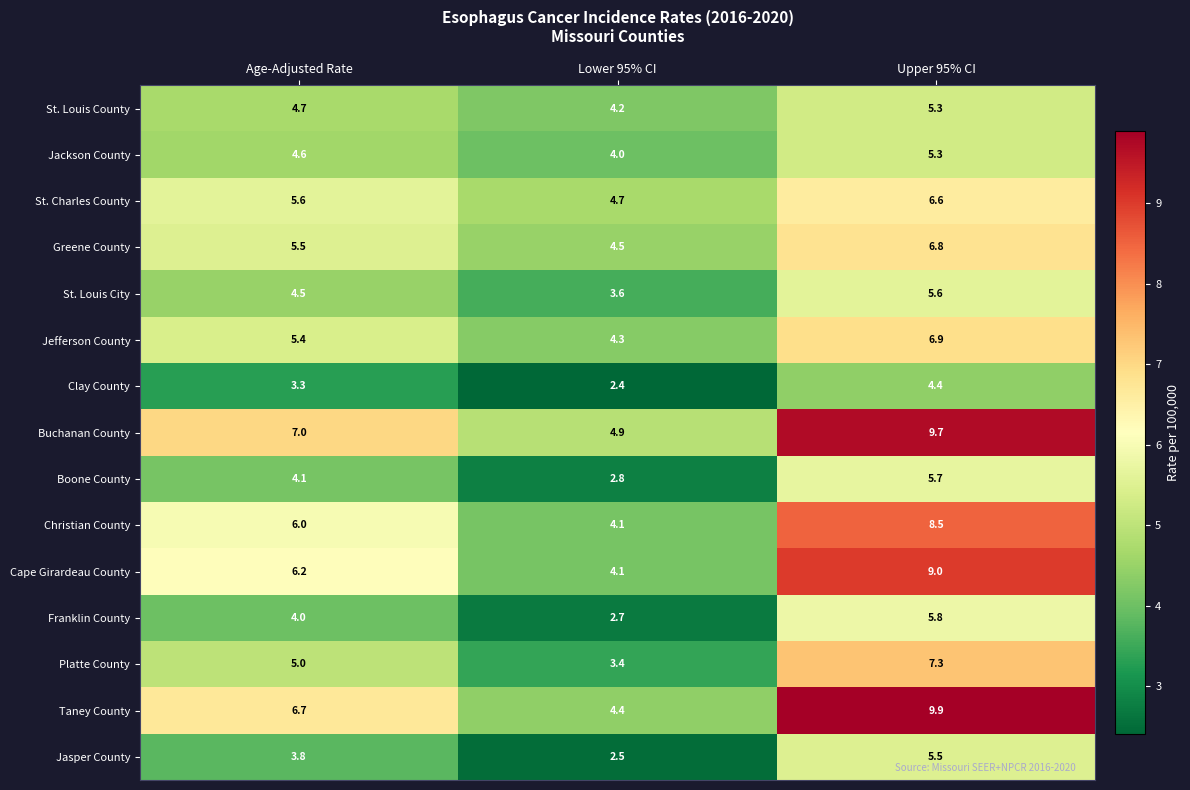

Is it true that Cape Girardeau County equals 8.5 at Age-Adjusted Rate?

False